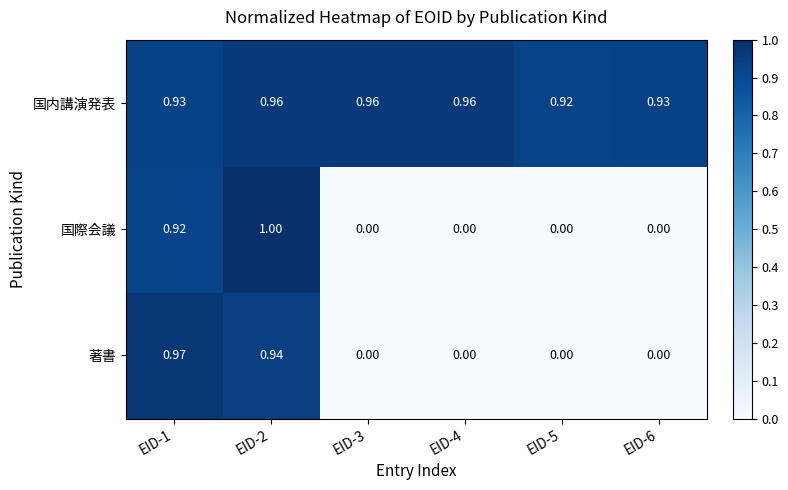

List the series in order of their peak value, highest first.

国際会議, 著書, 国内講演発表